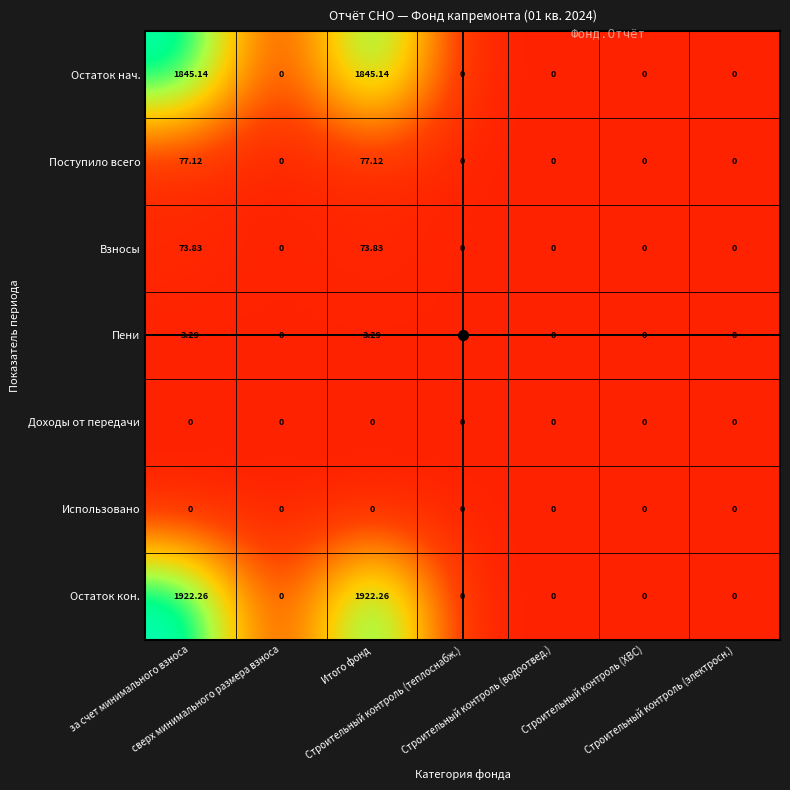

Which series has the widest spread of values?

Остаток кон.